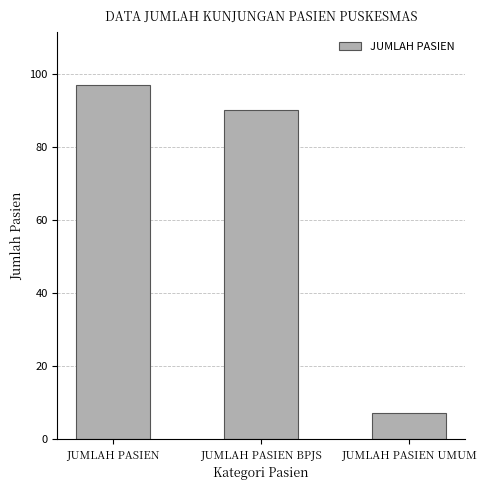

What is the label of the 2nd bar from the right?

JUMLAH PASIEN BPJS